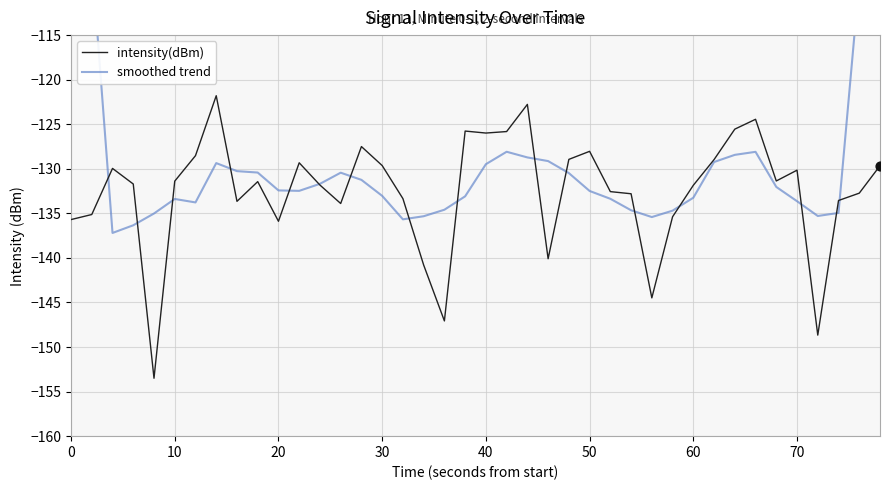

At how many categories does at least one series exceed -115?

4